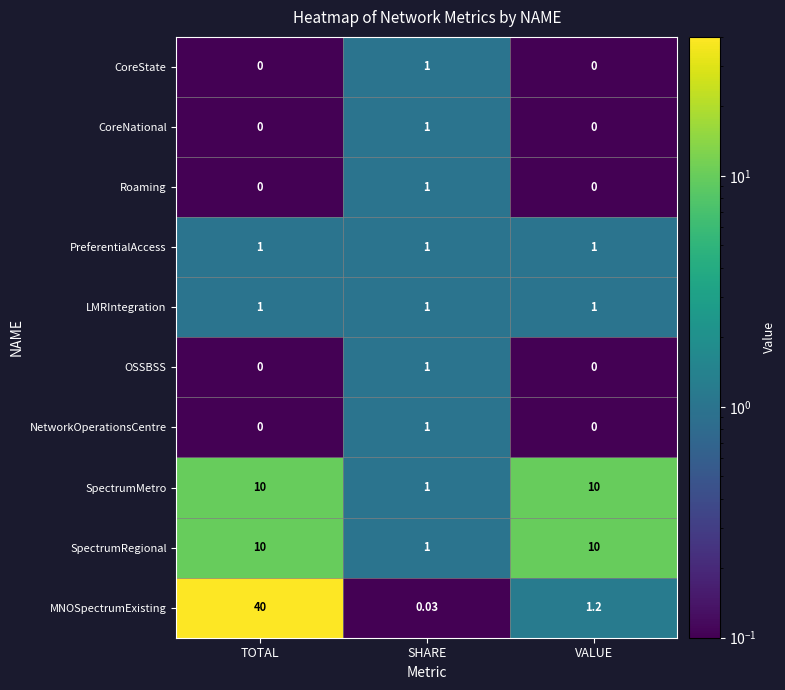

At which category is the sum across all series the highest?

TOTAL